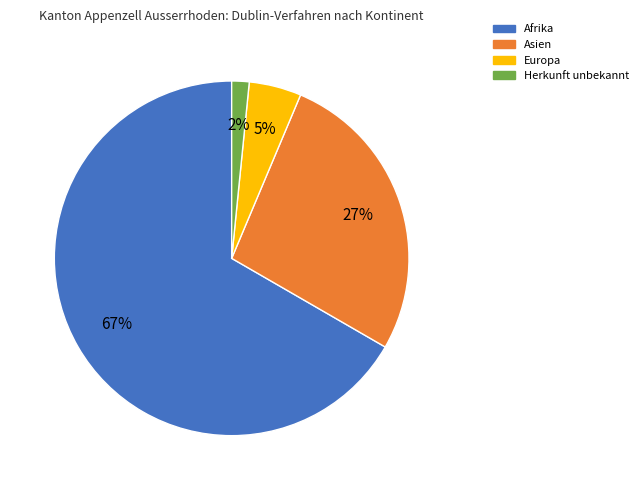

Which category has the smallest portion of the pie?

Herkunft unbekannt